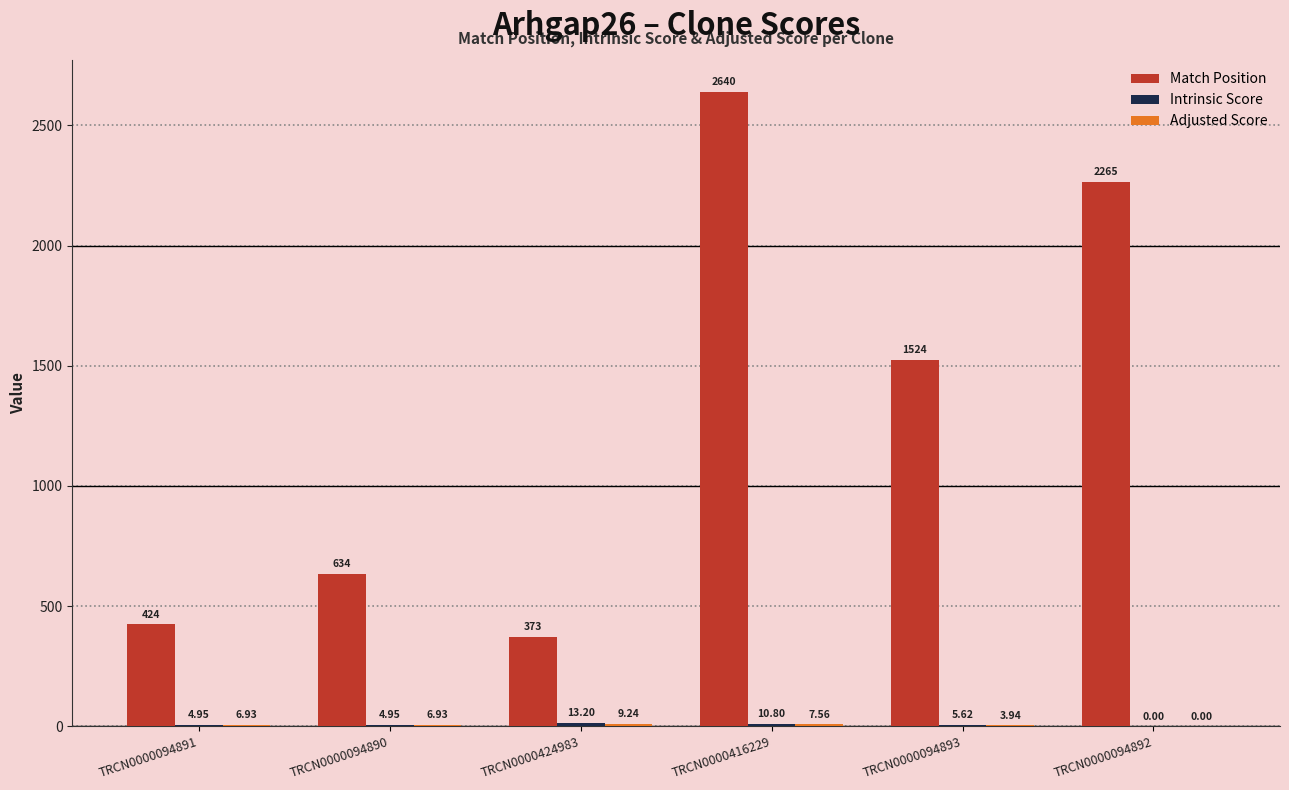

Which series has the largest total across all categories?

Match Position